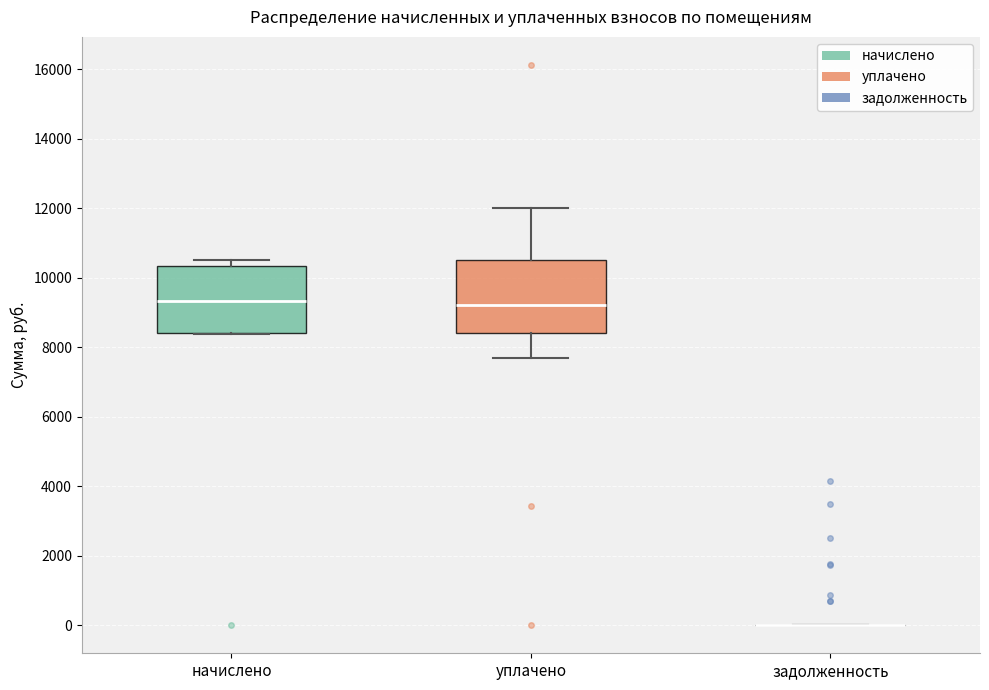

Reading left to right, read every box against the y-axis: the position of its median line, the range the box covers, and the ends of its whiskers. The values are not printed on the chart, so give them approximately, as read against the axis.

начислено: median 9400, box 8400 to 10400, whiskers 8400 to 10600
уплачено: median 9200, box 8400 to 10400, whiskers 7600 to 12000
задолженность: box collapsed to a line at 0, whiskers 0 to 0